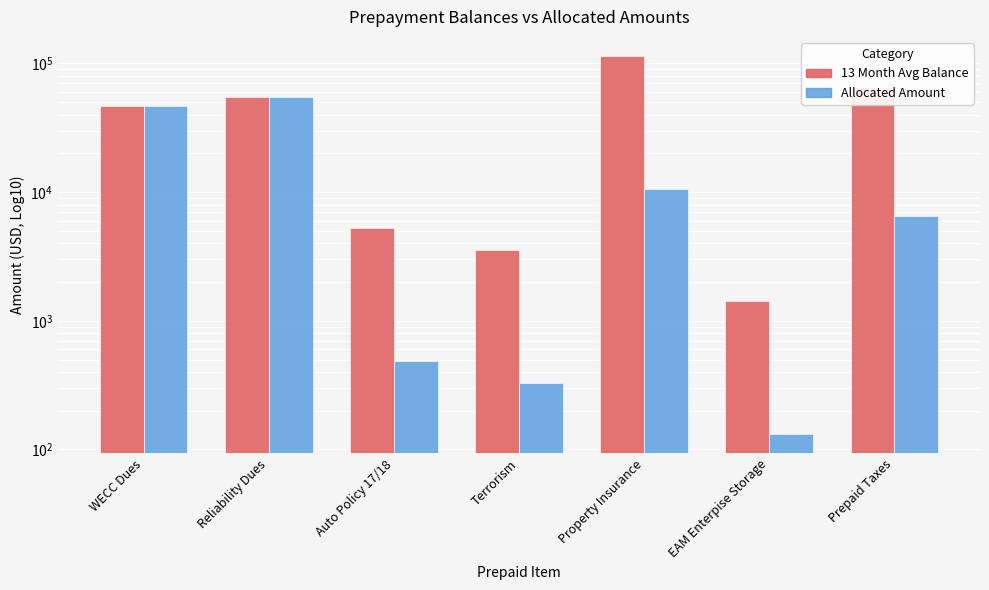

What is the value of the Allocated Amount bar at the 2nd from the left?

54758.4